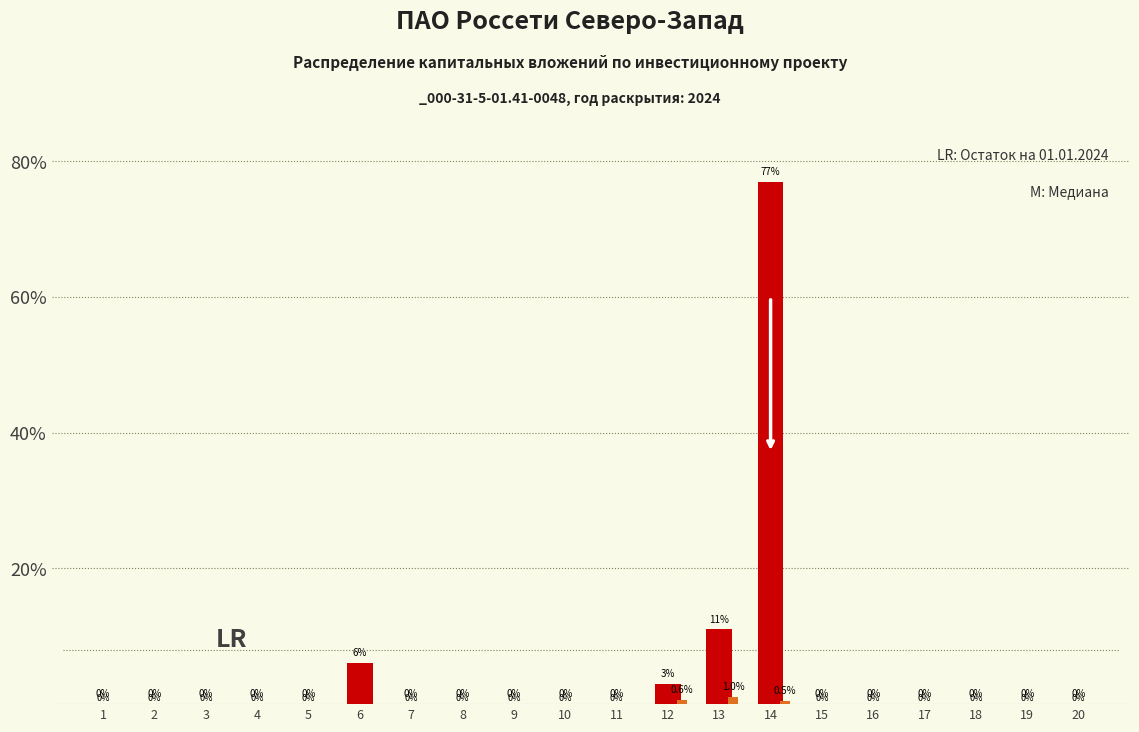

What is the total value across all series at 13?

12.0